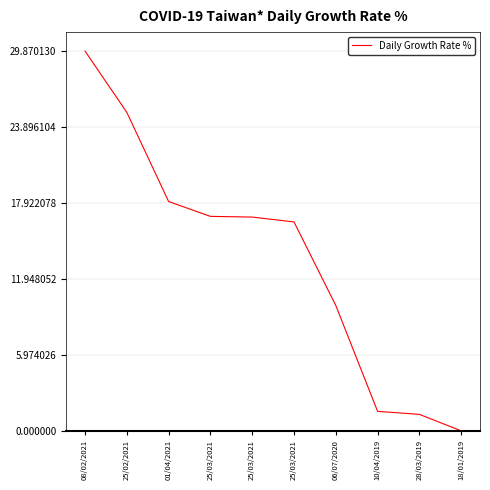

How many lines are shown in the chart?

1